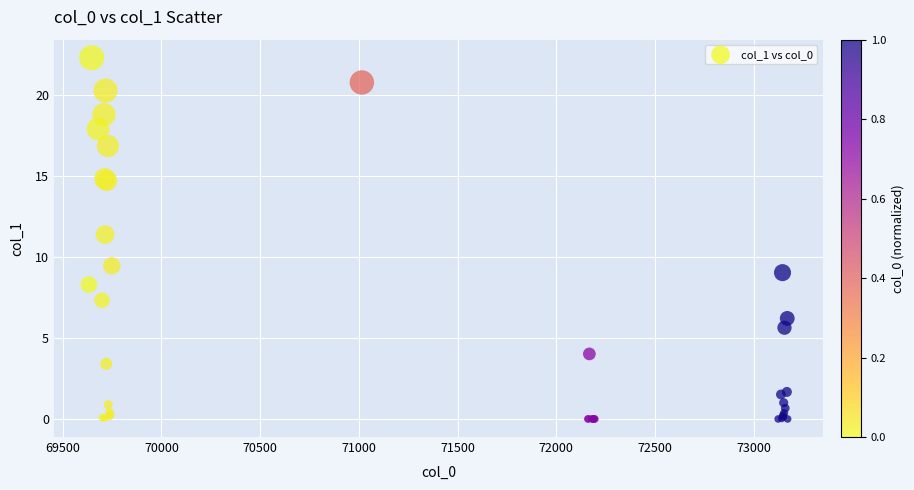

What Y value in the scatter plot is closest to 11?

11.4